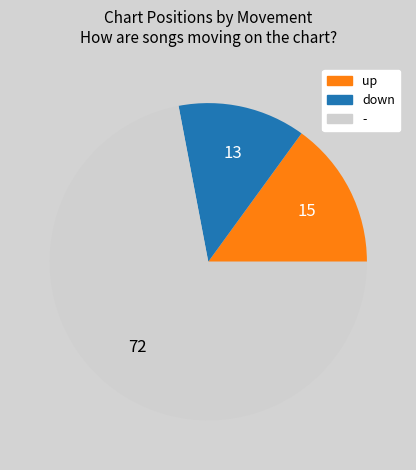

Is there any slice that represents more than half of the pie?

Yes